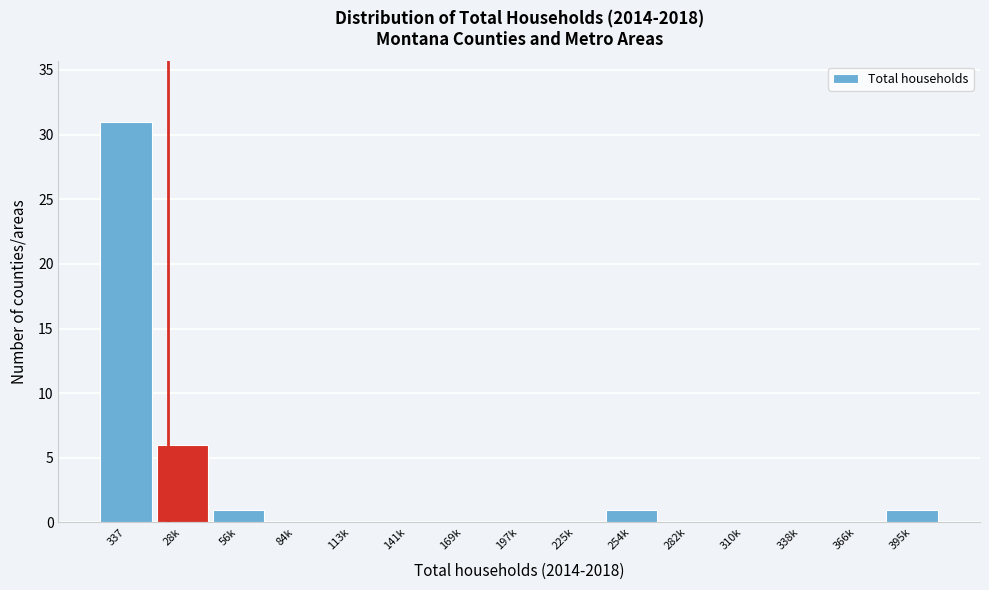

Reading left to right, list all the values displayed in this chart.

337=31	28k=6	56k=1	84k=0	113k=0	141k=0	169k=0	197k=0	225k=0	254k=1	282k=0	310k=0	338k=0	366k=0	395k=1